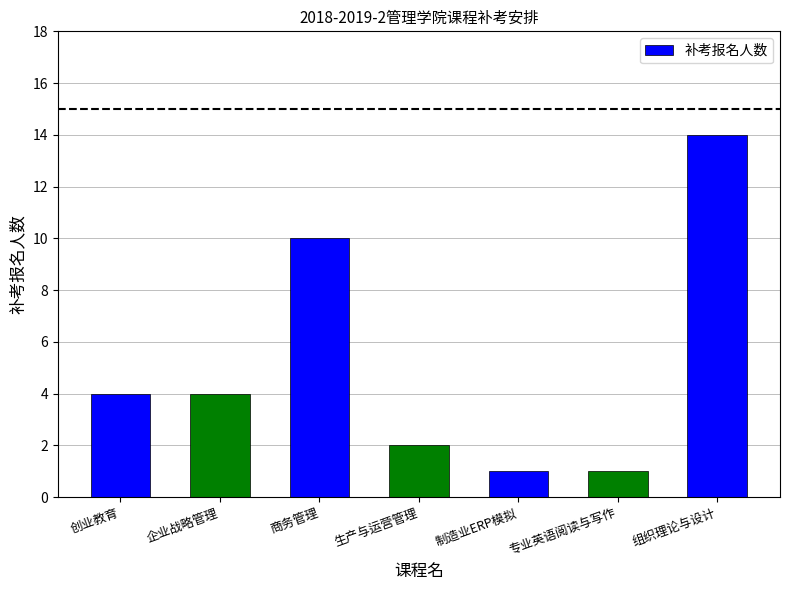

True or false: the data shows 1 at 生产与运营管理.

False